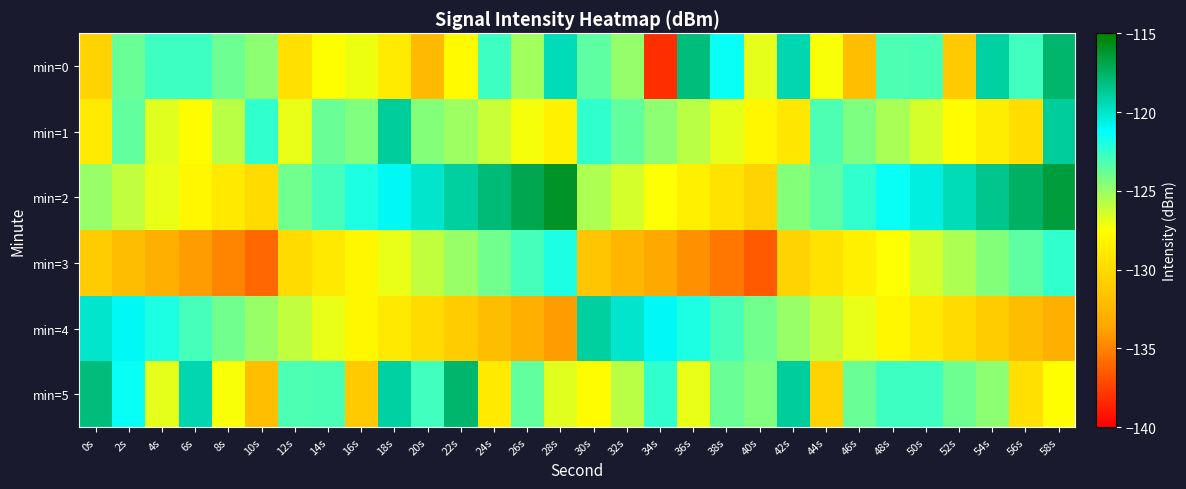

Which series has the largest range (max minus min)?

min=0